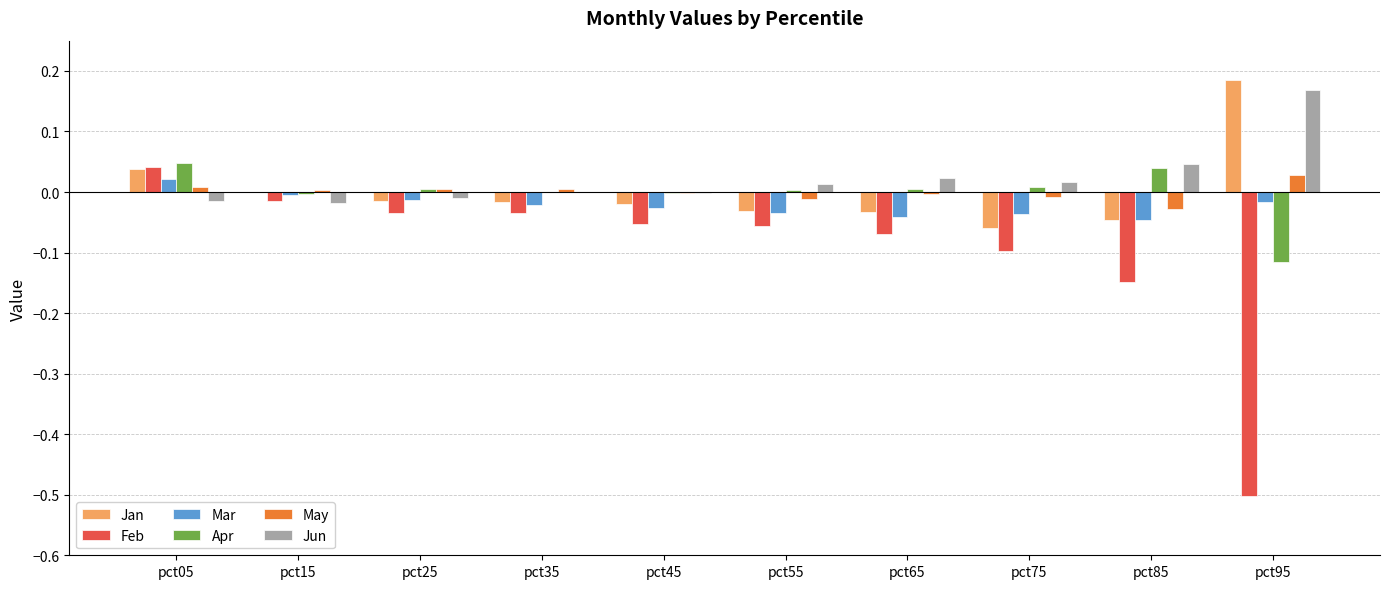

Which series has the widest spread of values?

Feb